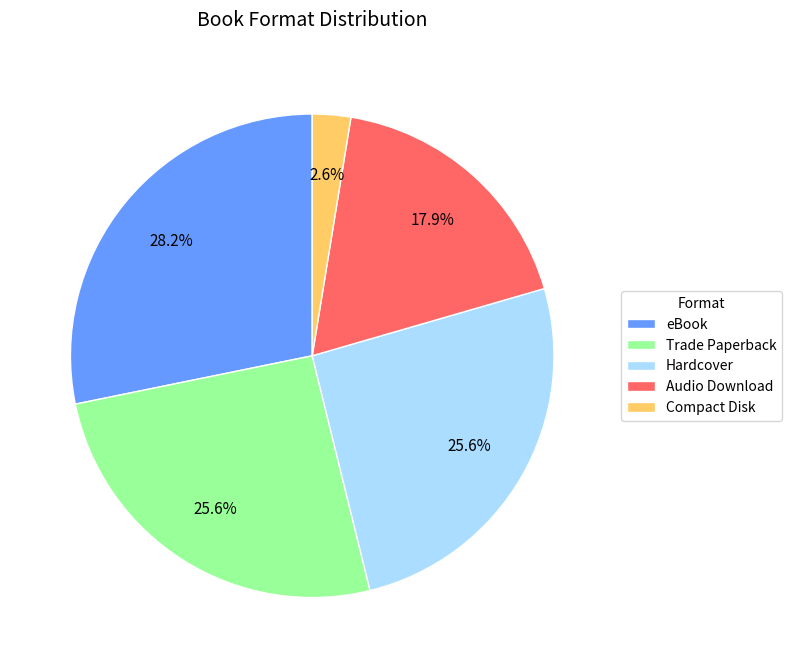

Which slice is the largest?

eBook